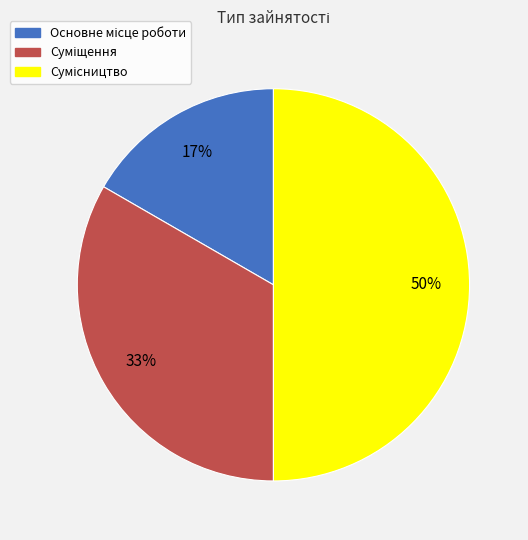

To the nearest percent, what is the average slice percentage?

33%